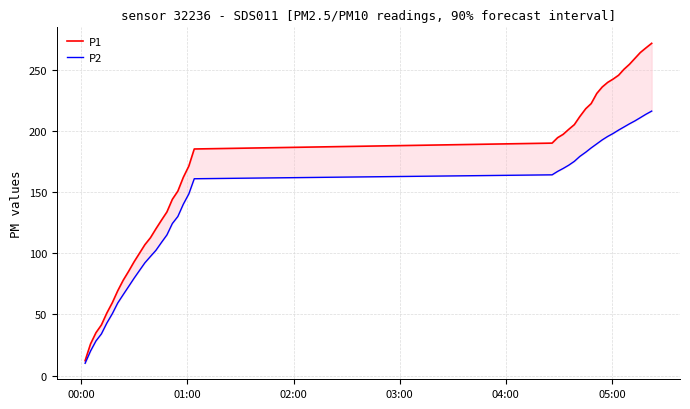

How many categories are shown in the chart?

40